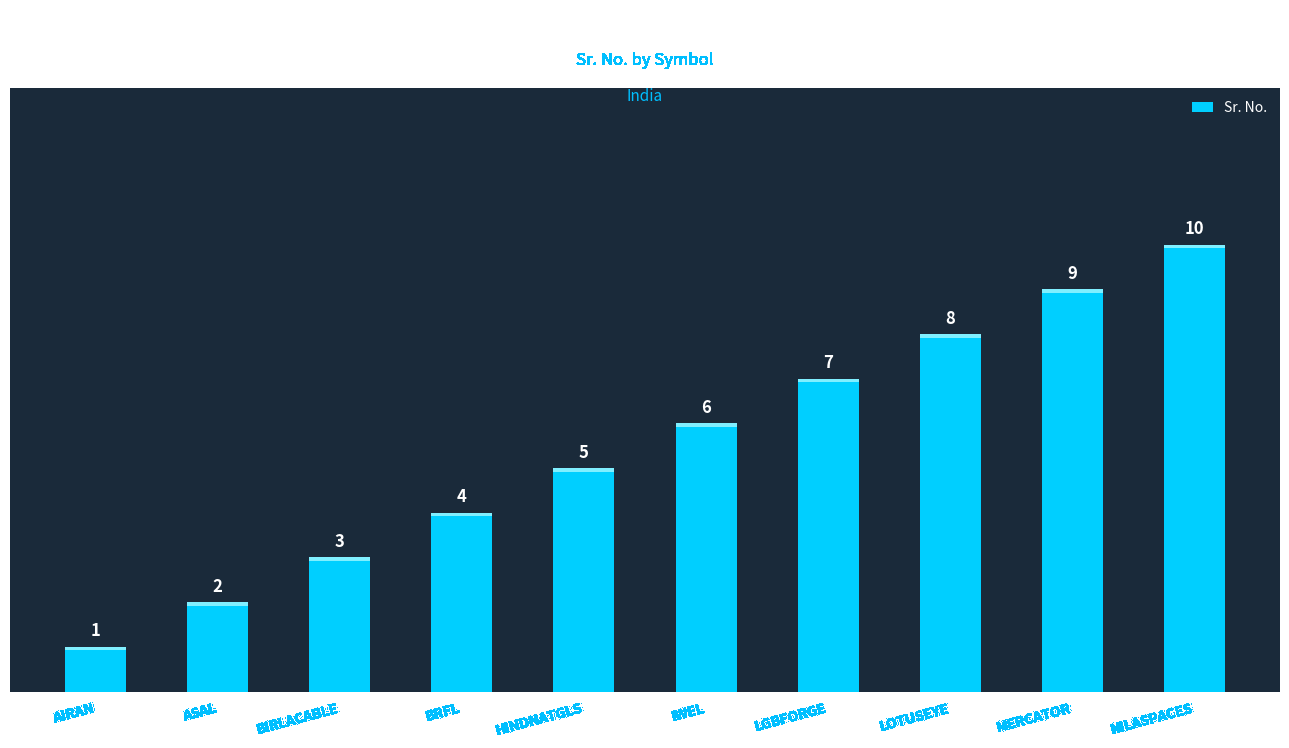

List the labels in order of value, largest first.

NILASPACES, MERCATOR, LOTUSEYE, LGBFORGE, IWEL, HINDNATGLS, BRFL, BIRLACABLE, ASAL, AIRAN